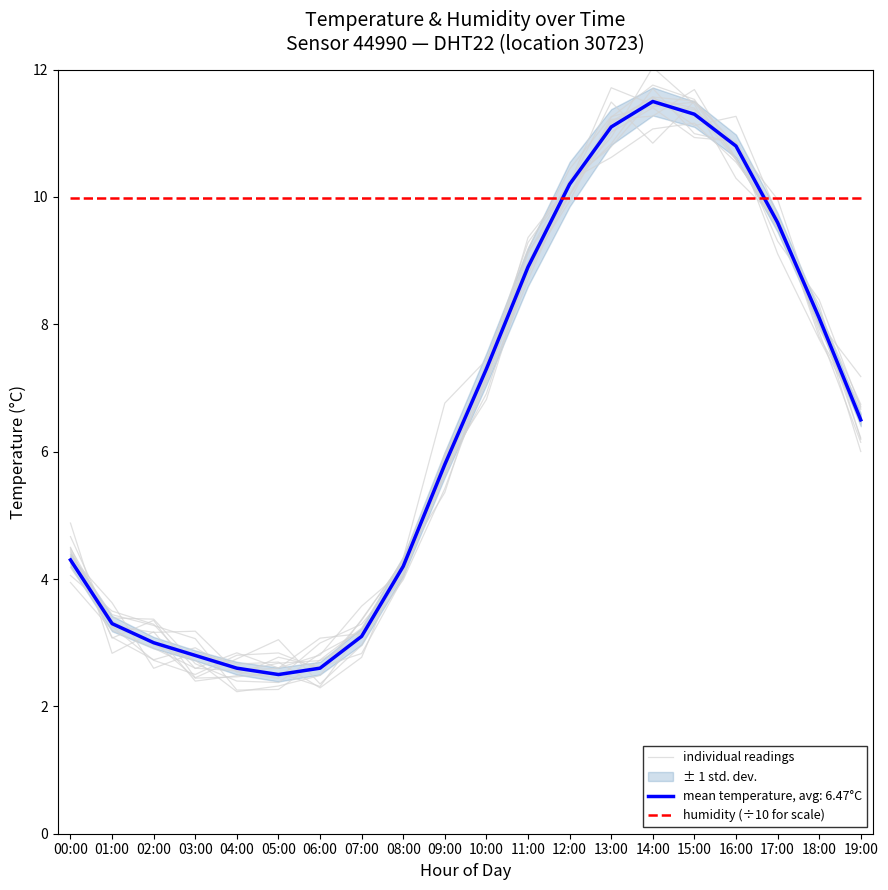

Which category has the highest value in the individual readings series?

15:00